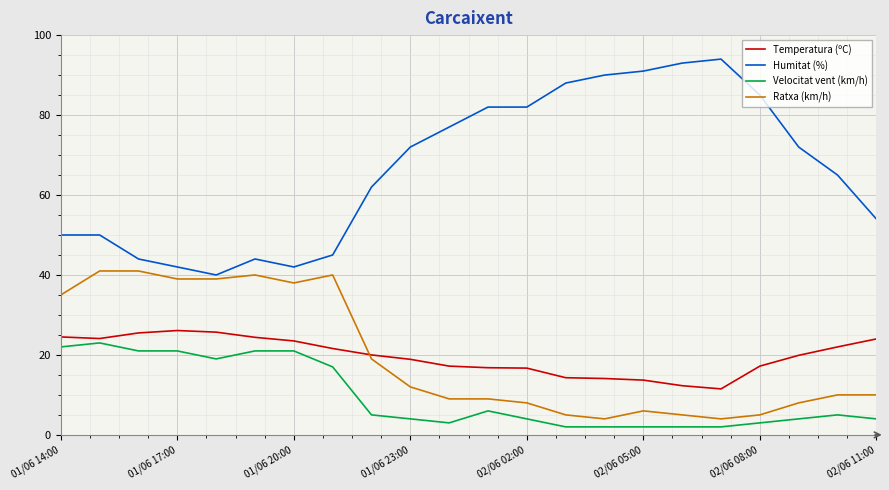

Which series has the largest total across all categories?

Humitat (%)